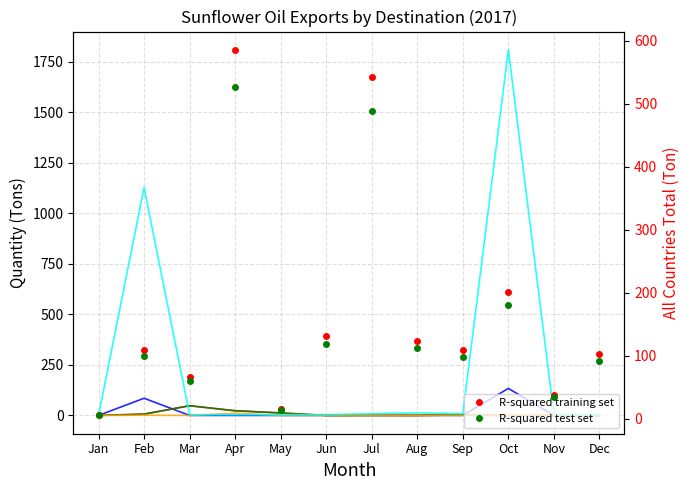

Reading left to right, list all the values displayed in this chart.

Eswatini (Ton): 0.1	85.0	0.1	0.1	0.1	0.1	0.3	0.3	0.2	133.6	0.1	0.1
India (Ton): 0.0	6.6	48.0	23.2	12.3	0.0	0.2	0.0	2.5	0.1	0.1	0.1
Kenya (Ton): 0.0	6.6	48.0	23.2	12.3	0.0	0.2	0.0	2.5	0.1	0.1	0.1
Panama (Ton): 0.0	1.1	0.0	10.8	0.0	0.0	0.0	0.0	0.0	0.0	0.0	0.0
FOB Eswatini (R000): 0.0	1127.4	3.7	3.4	3.8	3.8	8.3	12.8	8.5	1807.8	5.6	3.6
All Countries Total (Ton): 5.7	109.8	65.9	585.5	15.4	131.6	542.2	123.8	109.7	201.4	38.2	102.0